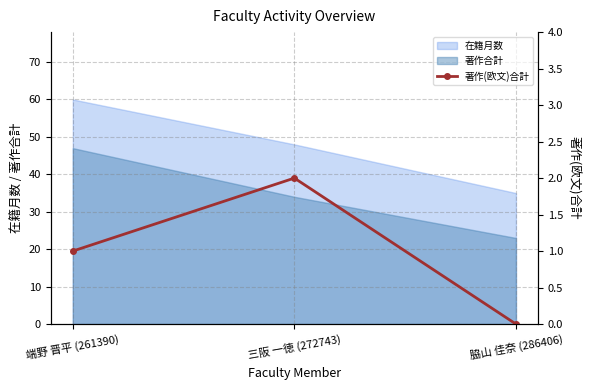

Does the chart have visible grid lines?

Yes